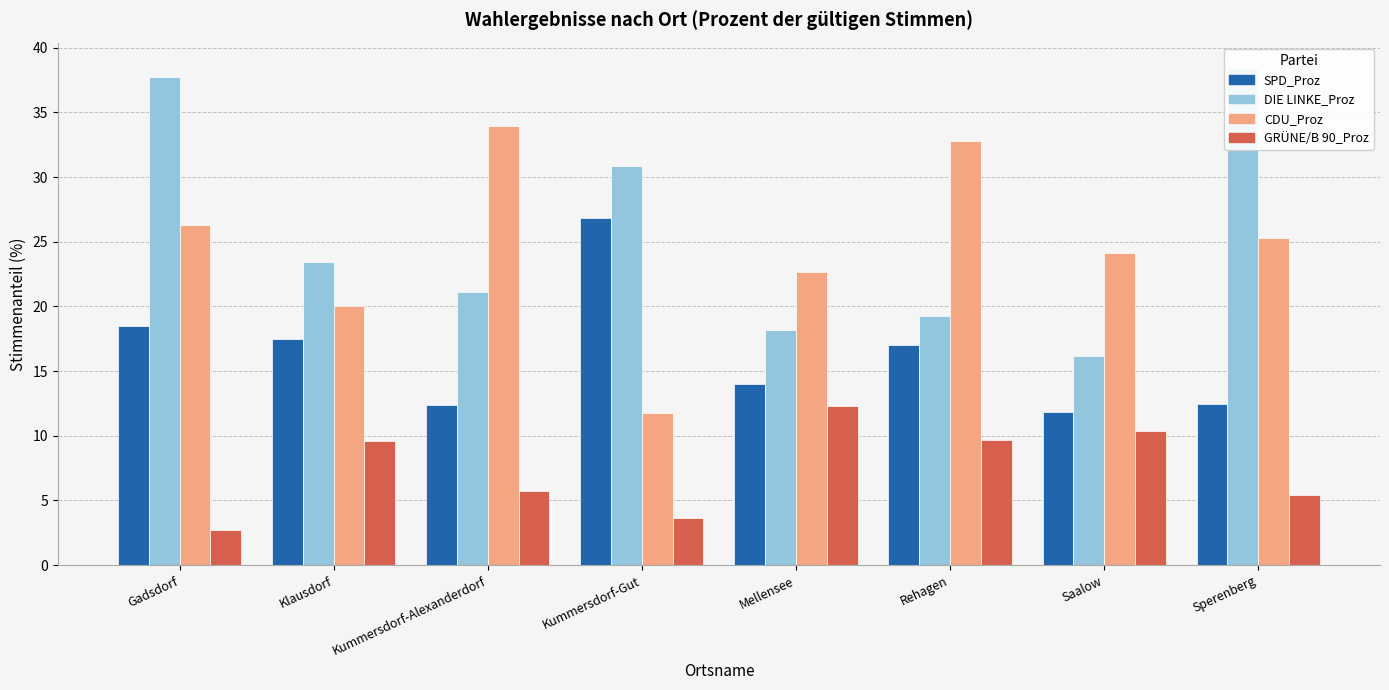

What is the difference between the maximum and minimum values in the SPD_Proz series?

15.0